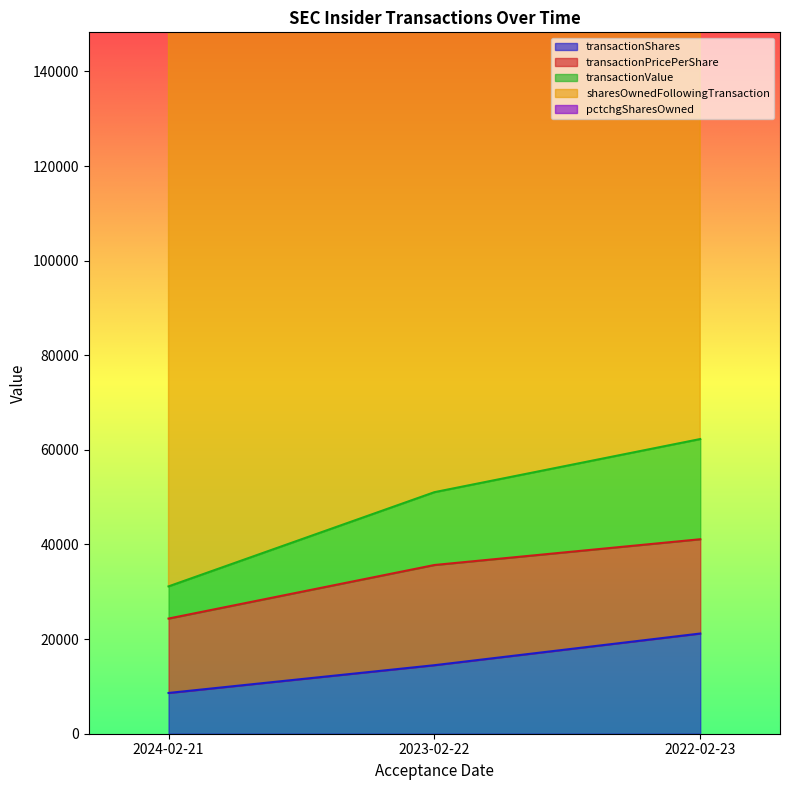

Which has a higher value, 2023-02-22 or 2022-02-23?

2022-02-23